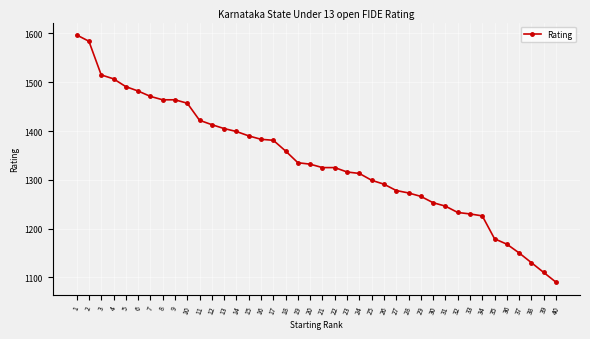

What is the value of the 18th point from the left?

1359